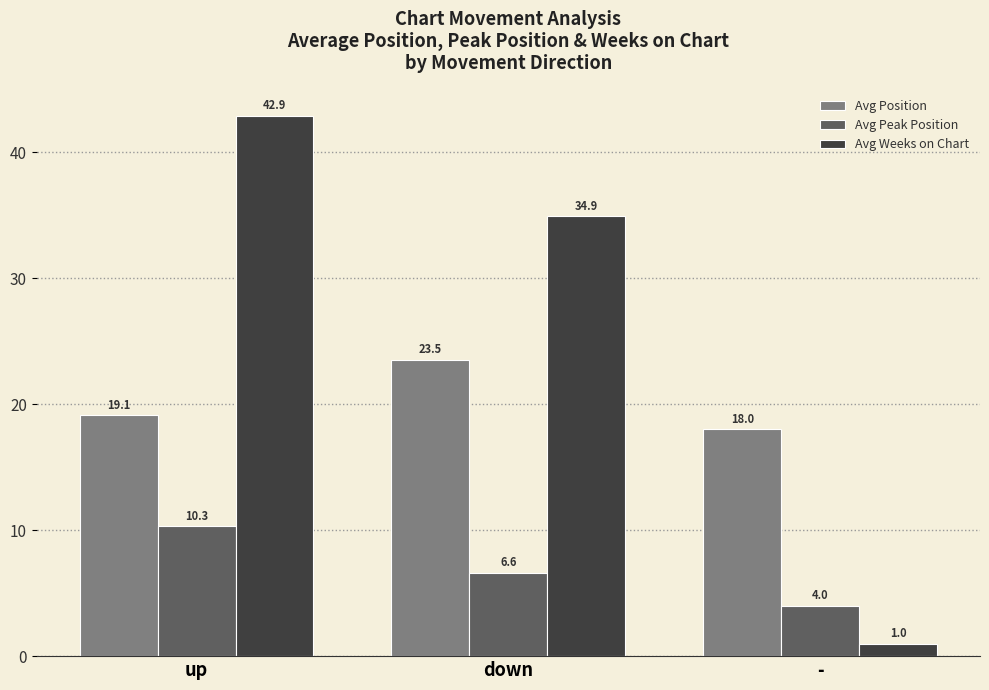

Which series changed the most between down and -?

Avg Weeks on Chart